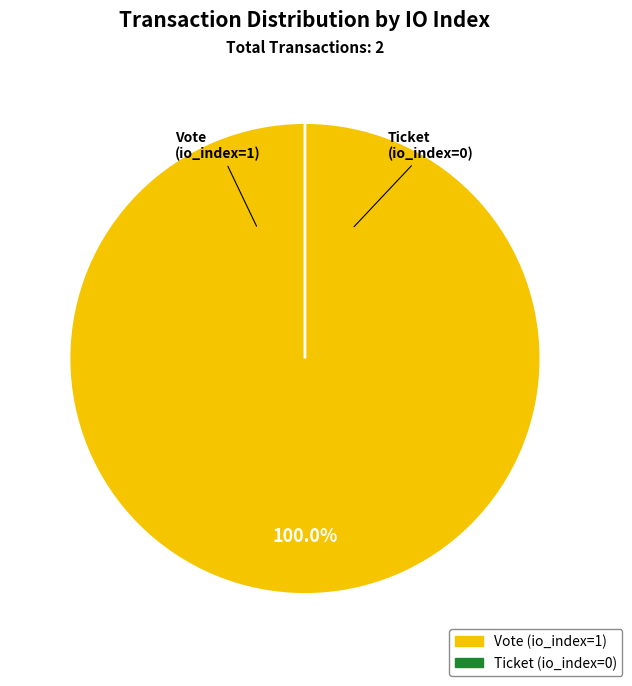

Which slice represents more than half of the pie?

Vote (io_index=1)